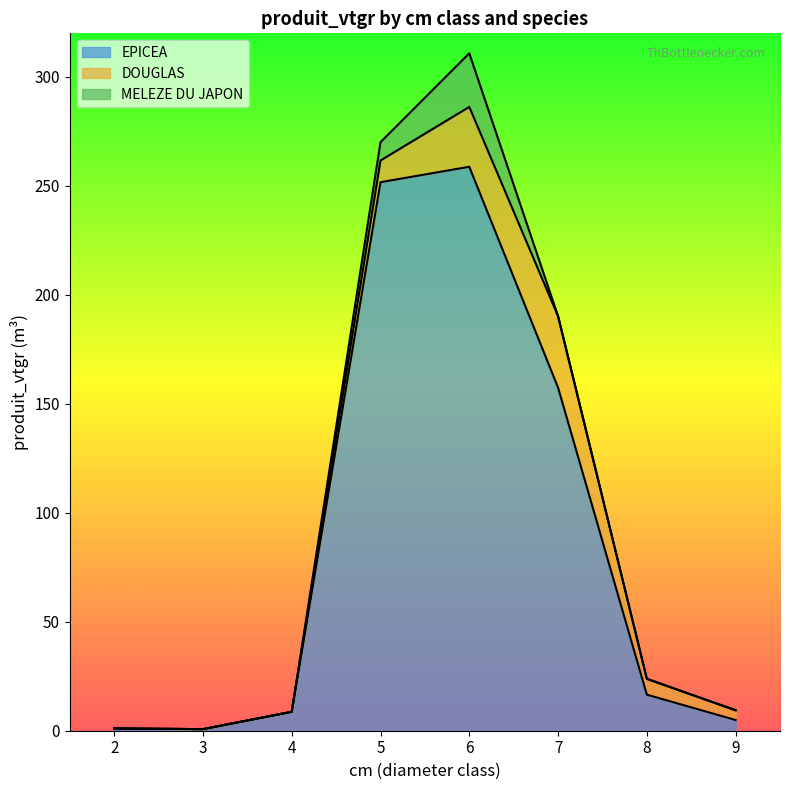

Where is the first local maximum for DOUGLAS?

7